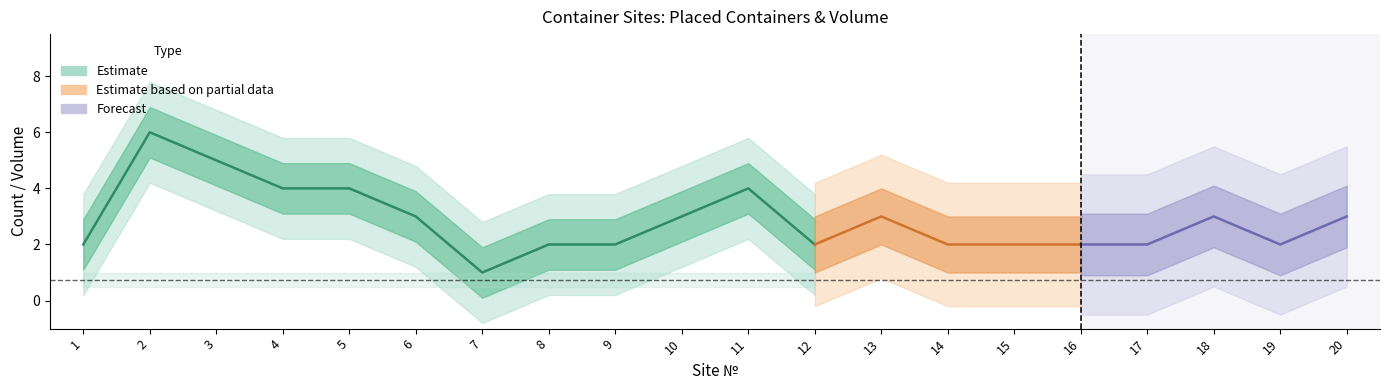

What is the highest value of the Containers_placed series?

6.0